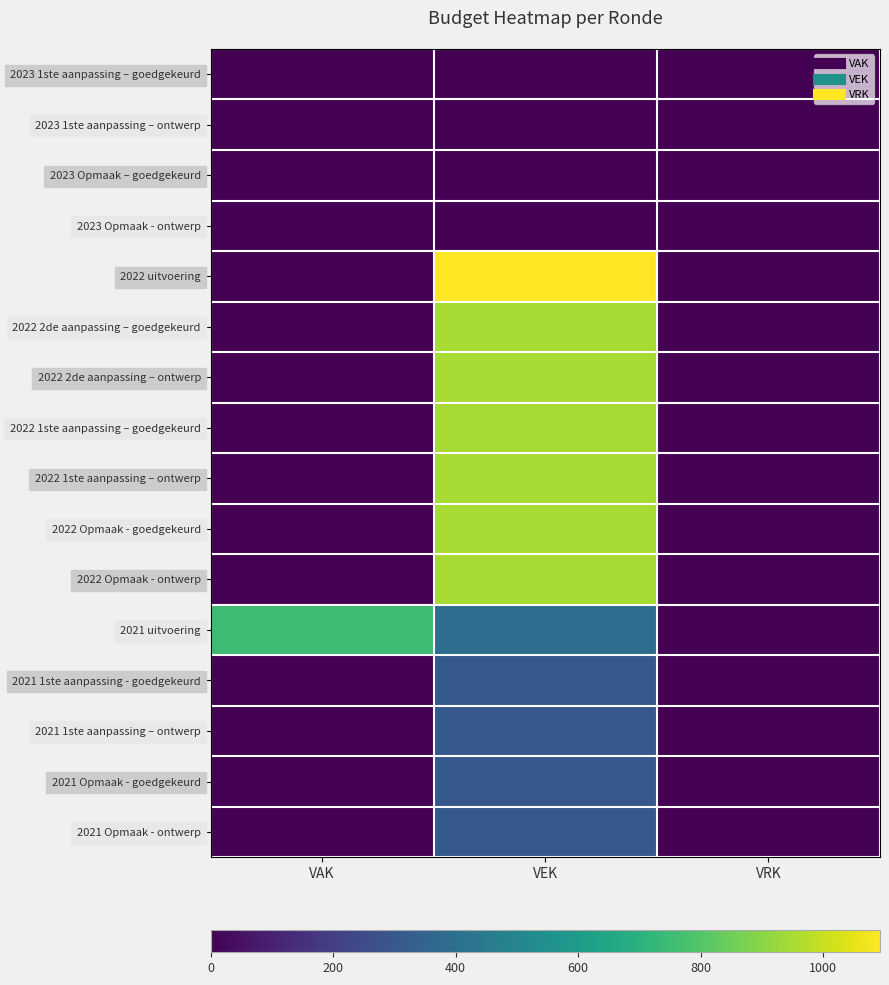

At how many categories does at least one series exceed 624?

2